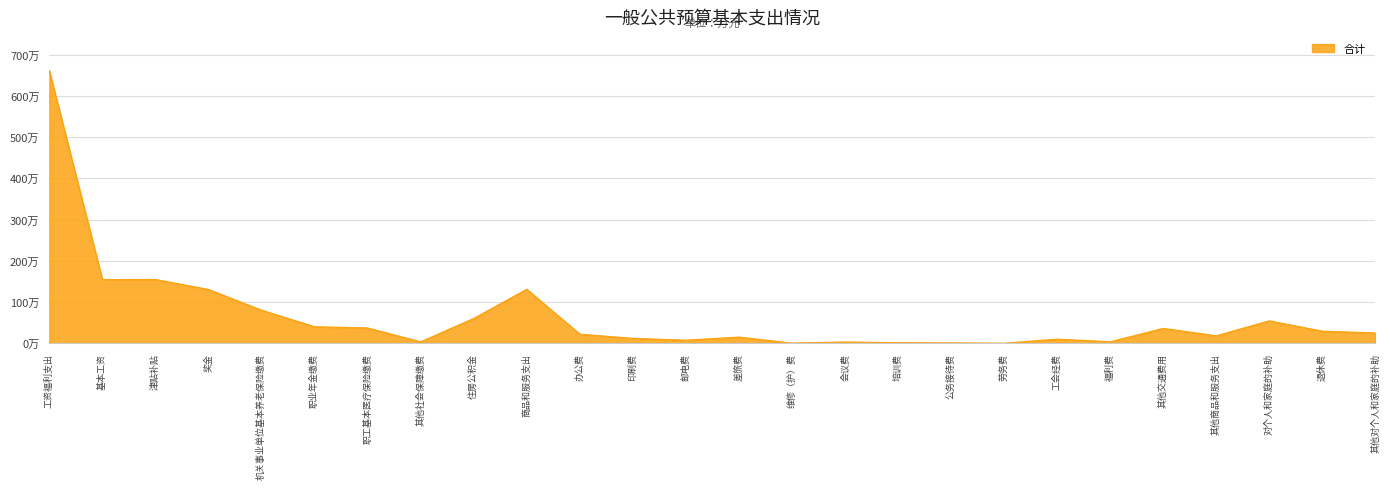

At which category does the data reach its first local valley?

基本工资